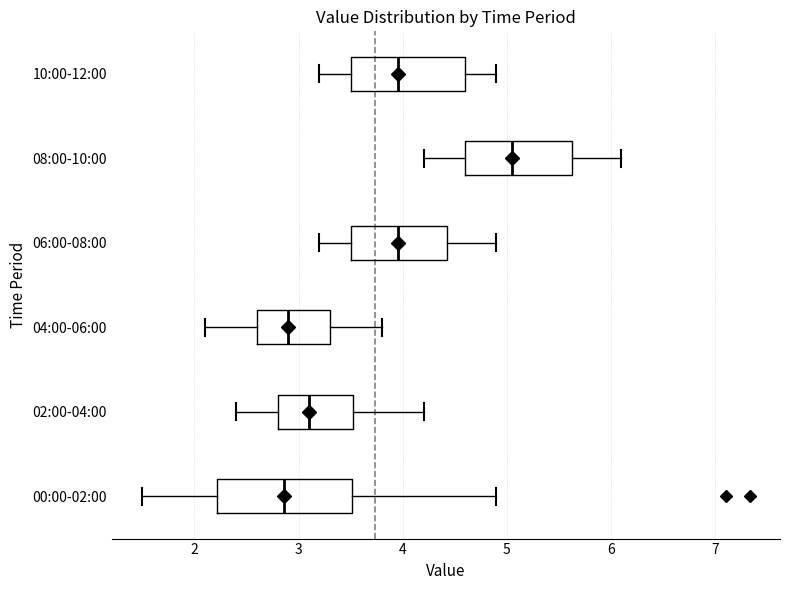

Comparing the boxes themselves (not the whiskers), which one is the widest?

00:00-02:00